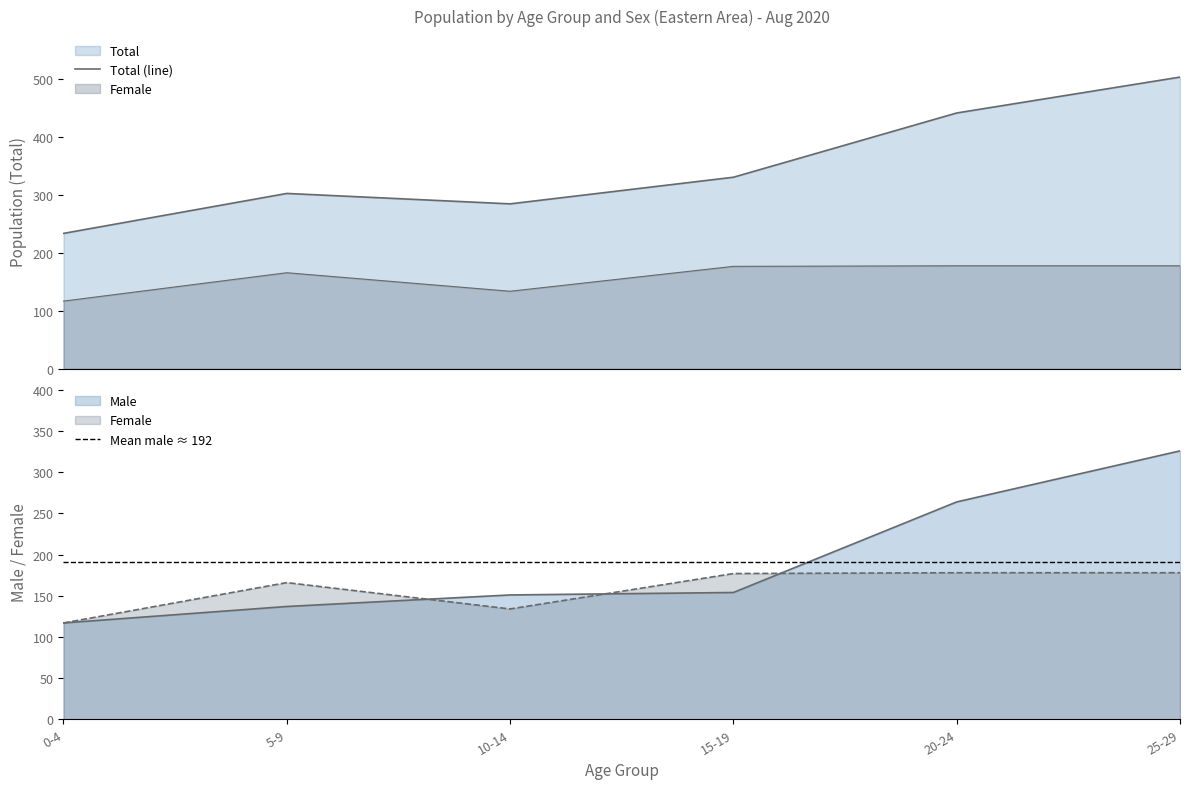

True or false: Female and Total intersect in this chart.

False